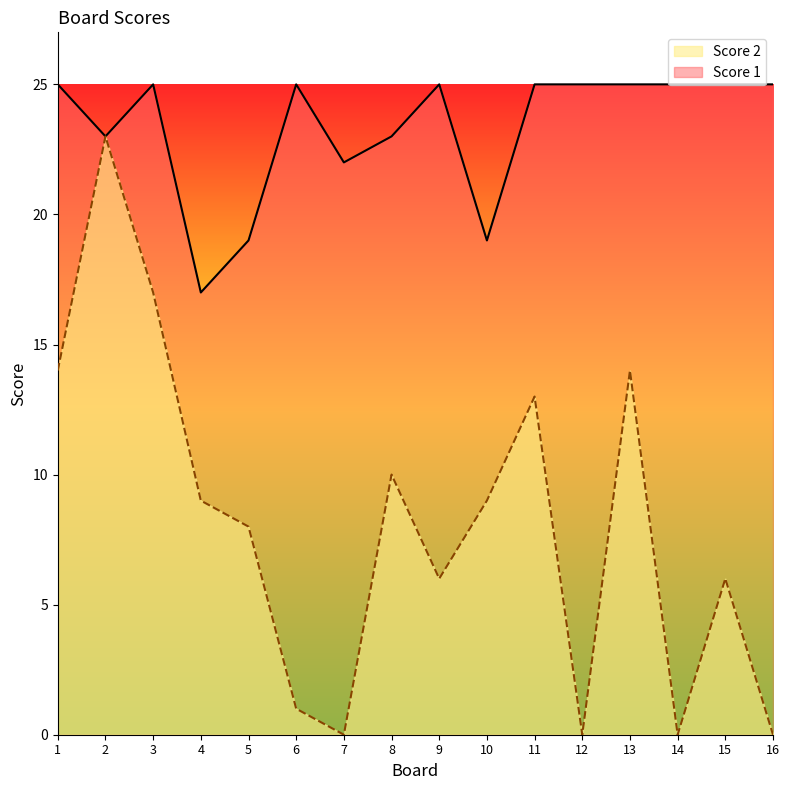

Is the value of Score 1 at 1 greater than the value of Score 2 at 15?

Yes